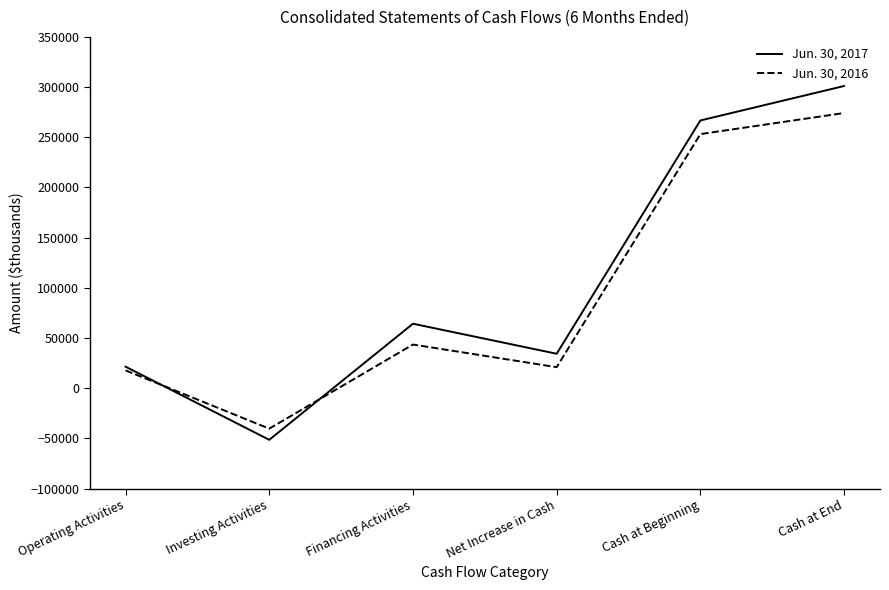

Is it true that Jun. 30, 2016 equals 20961 at Net Increase in Cash?

True